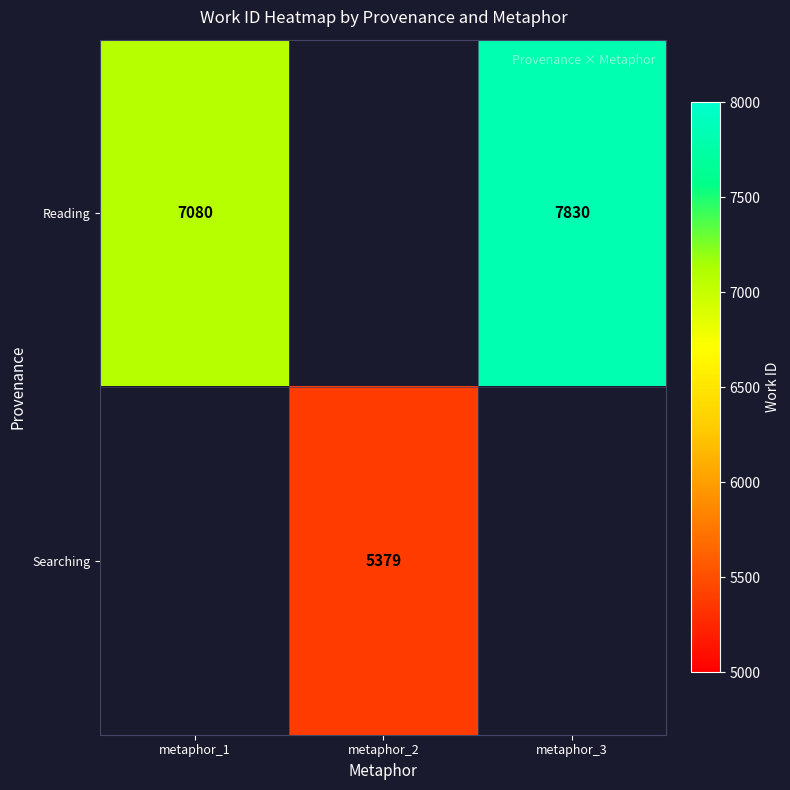

The value of Searching at metaphor_2 is 2160. True or false?

False